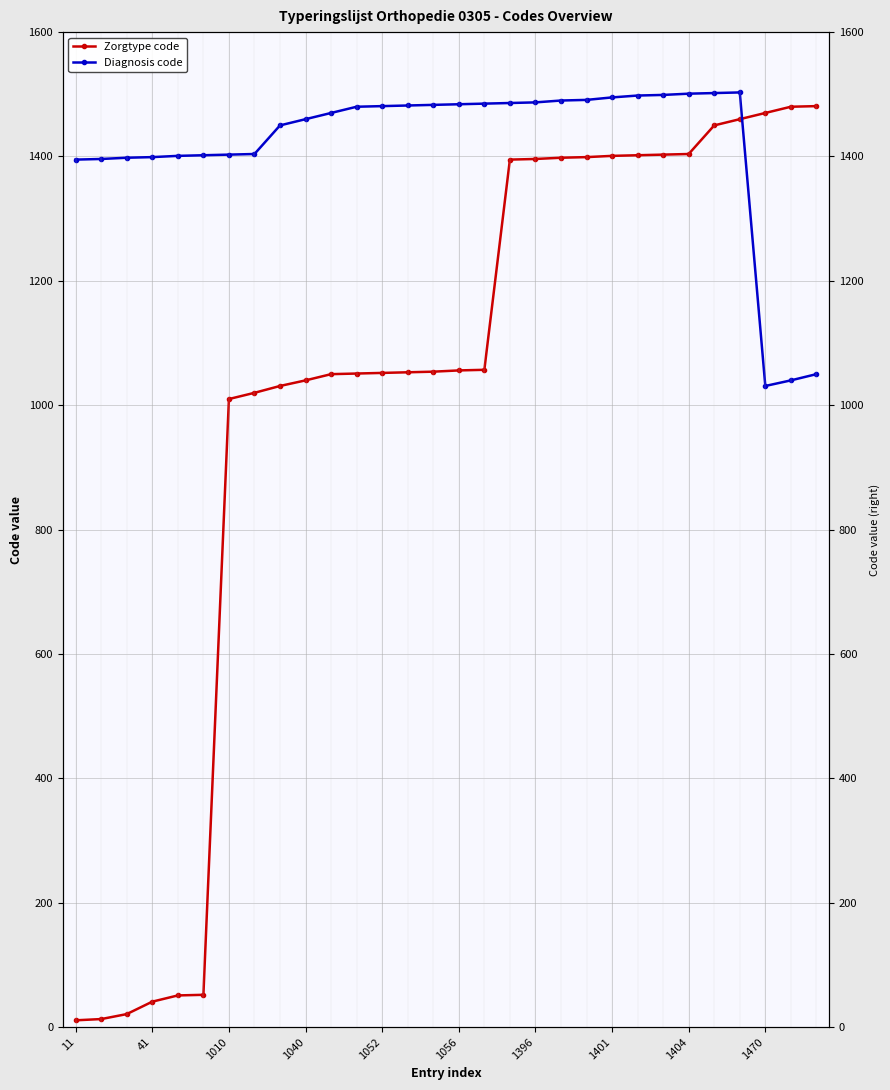

At which category is the sum across all series the highest?

26